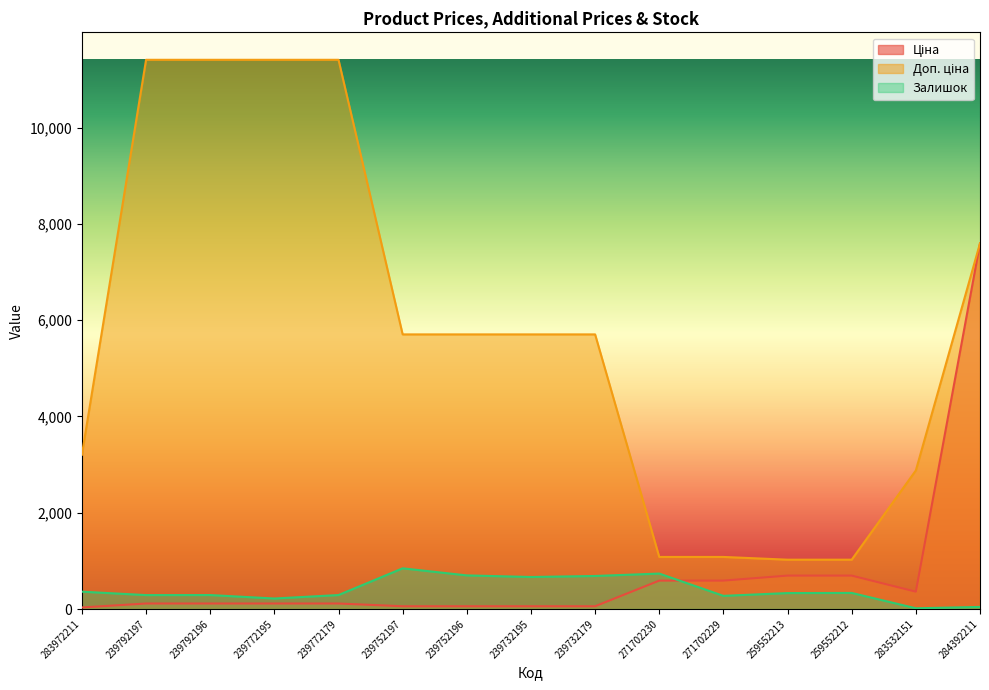

The Доп. ціна series shows 1380.4 at 259552213. True or false?

False